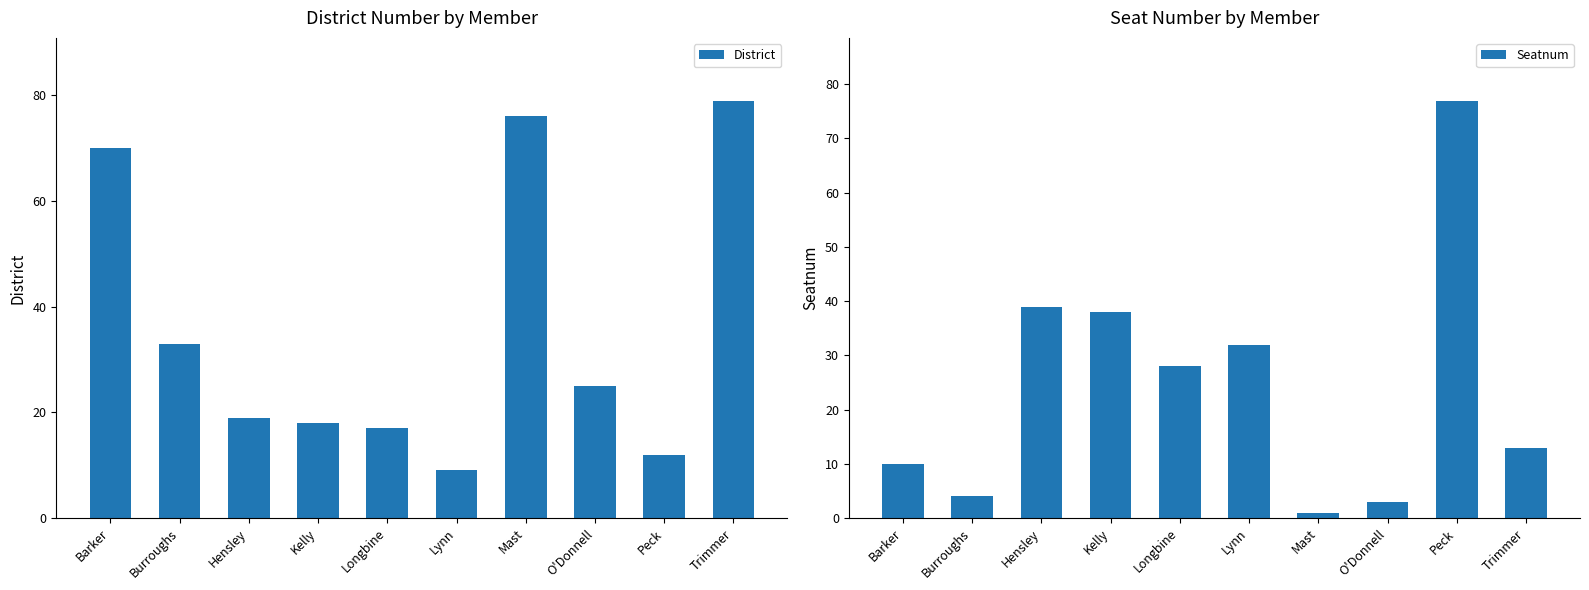

Between Lynn and Trimmer, which series saw the biggest shift?

District